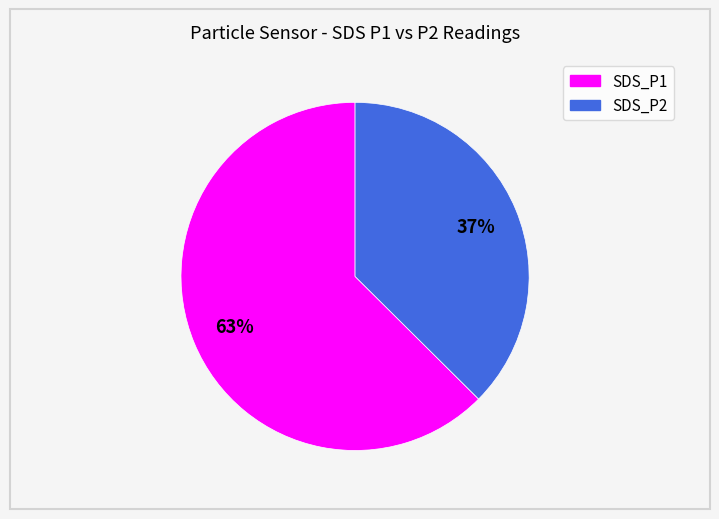

How many slices are in this pie chart?

2